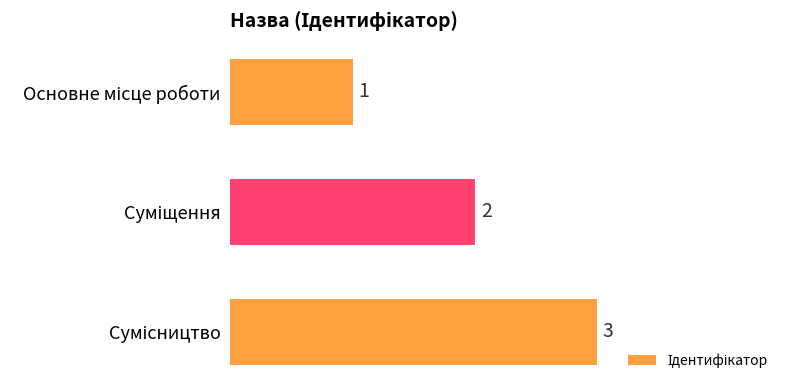

Count the values in the range 1 to 3.

3